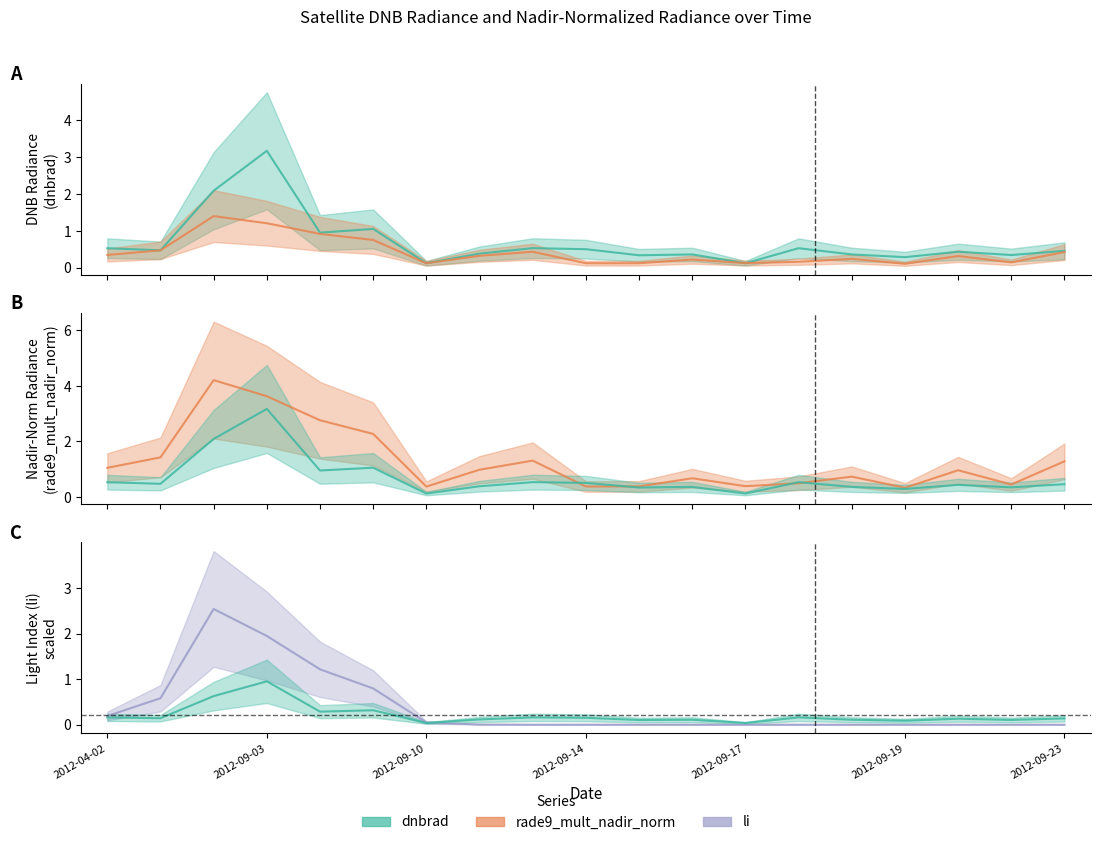

At 2012-09-10, list the series in order from largest to smallest.

dnbrad, rade9_mult_nadir_norm, li